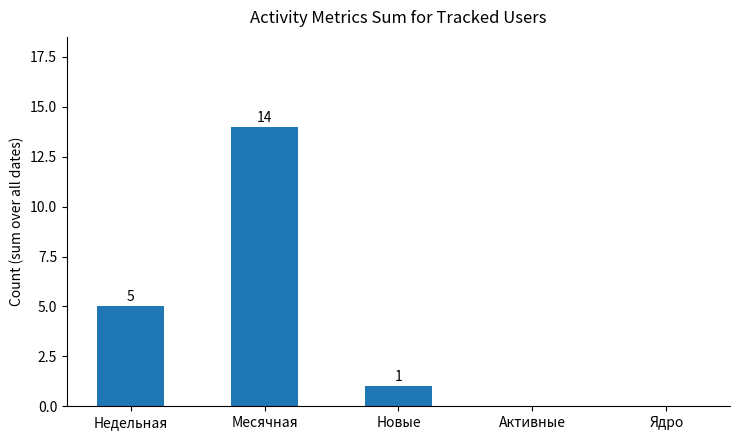

How many positive values are there?

3